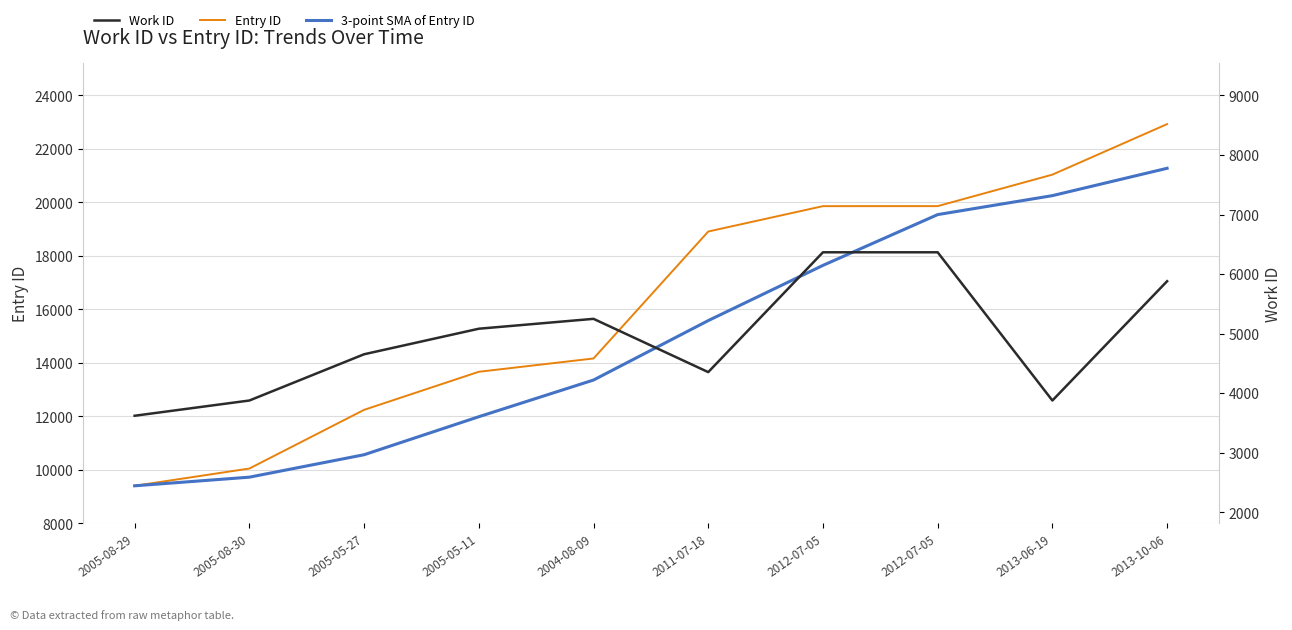

True or false: 3-point SMA of Entry ID has more than 0 points higher than both neighbors.

False